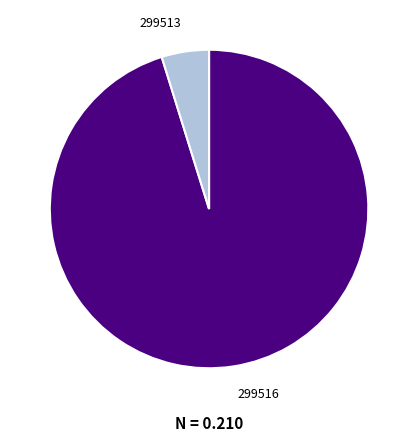

What is the largest slice in the pie chart?

299516